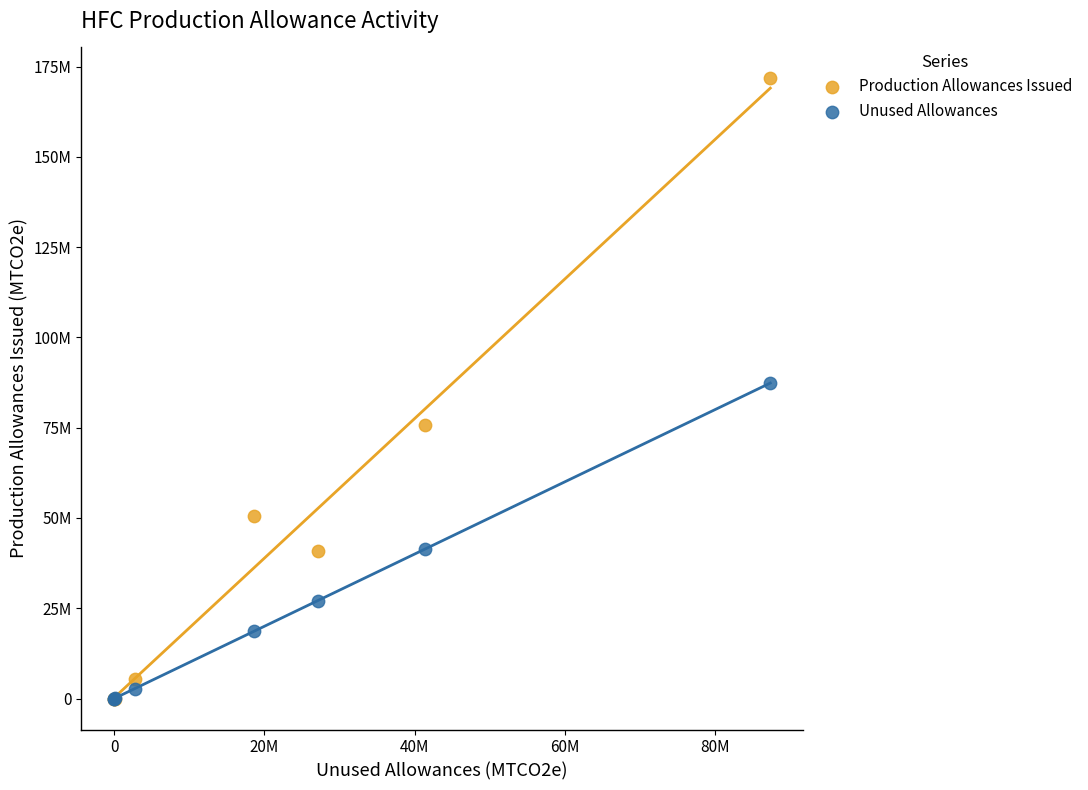

Which series has the largest Y range (max minus min)?

Production Allowances Issued